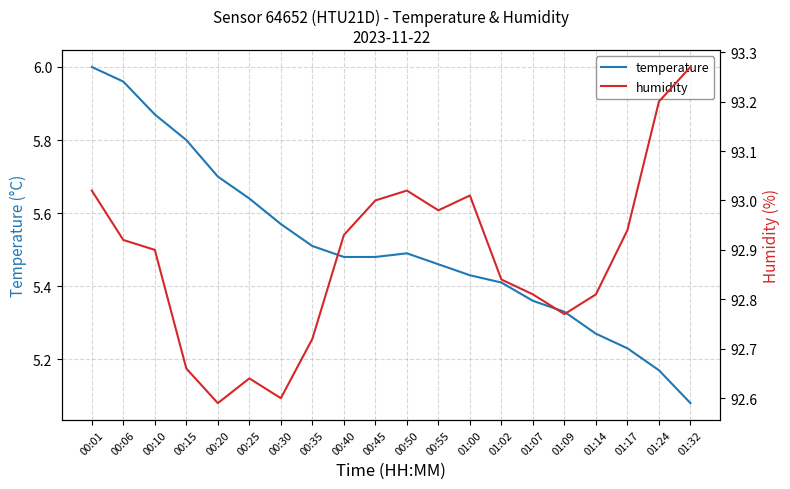

What is the minimum value for humidity?

92.6